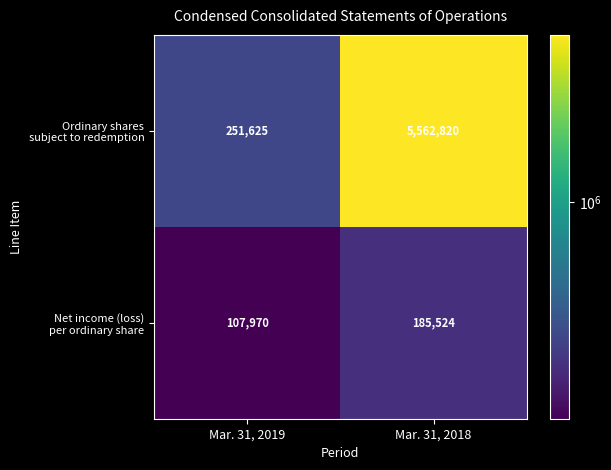

What is the maximum value shown in the chart?

5562820